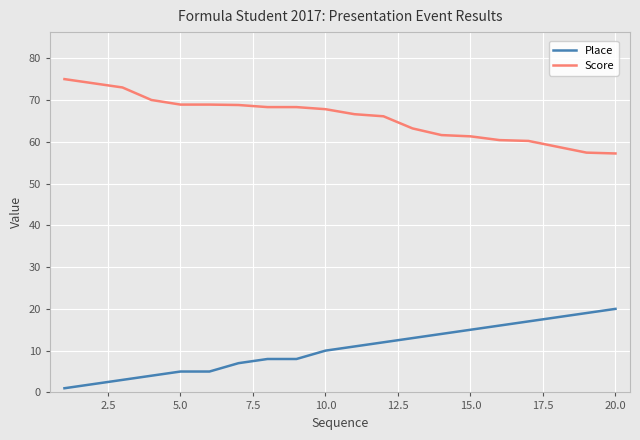

What is the difference between the maximum and minimum values in the Score series?

17.8